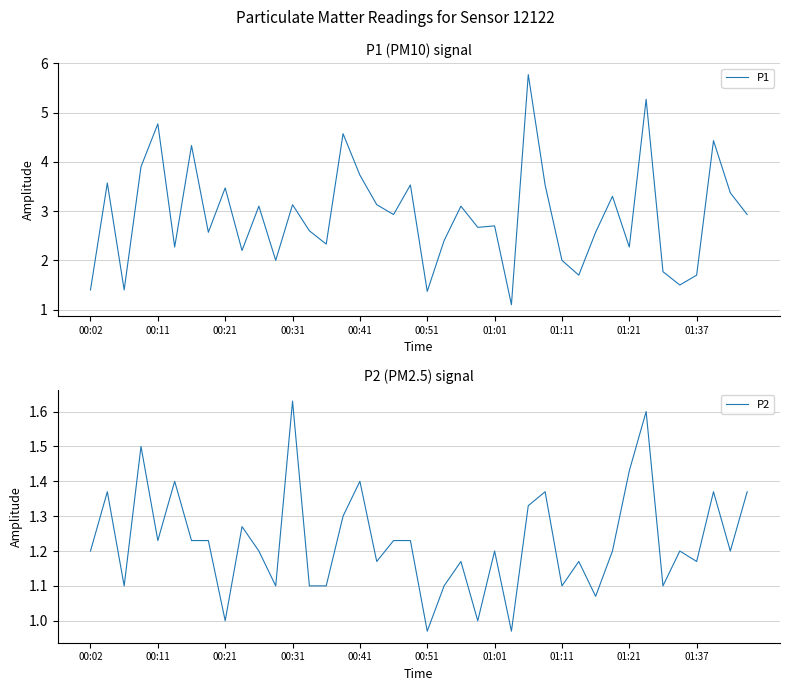

Is it true that P2 equals 0.3 at 00:11?

False